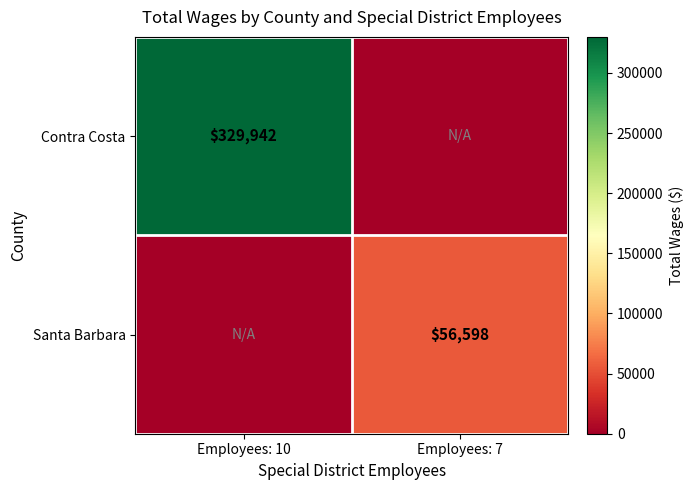

The Contra Costa series shows 147988 at Employees: 10. True or false?

False